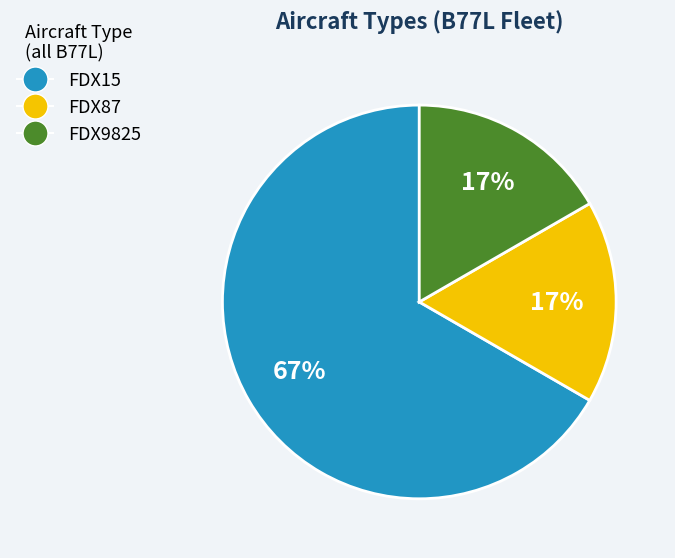

To the nearest percent, what is the average slice percentage?

33%